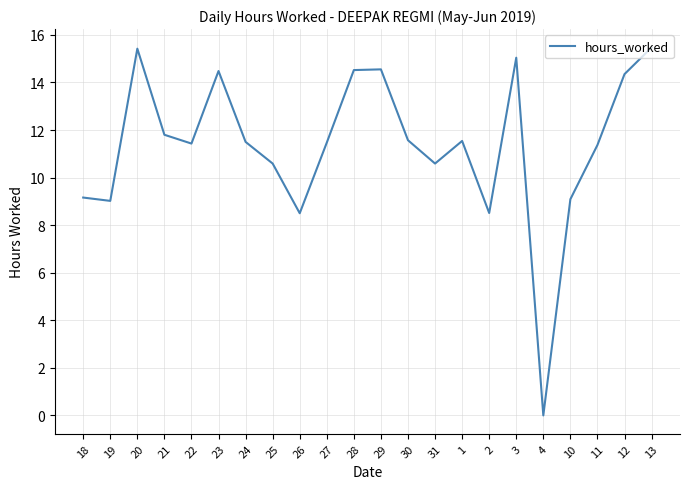

What is the maximum value shown in the chart?

15.5